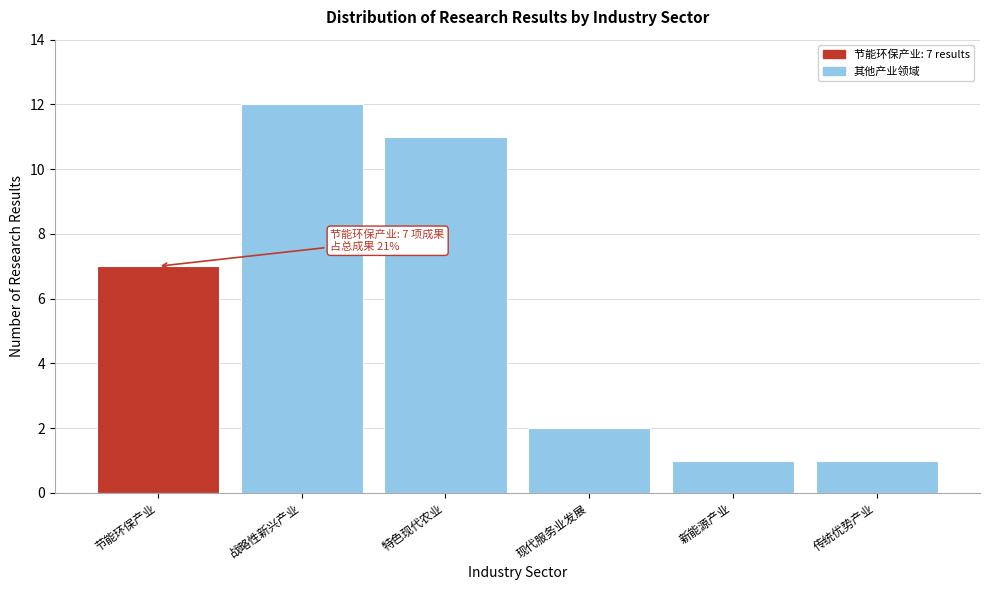

Reading left to right, what are all the values shown in this chart?

7	12	11	2	1	1